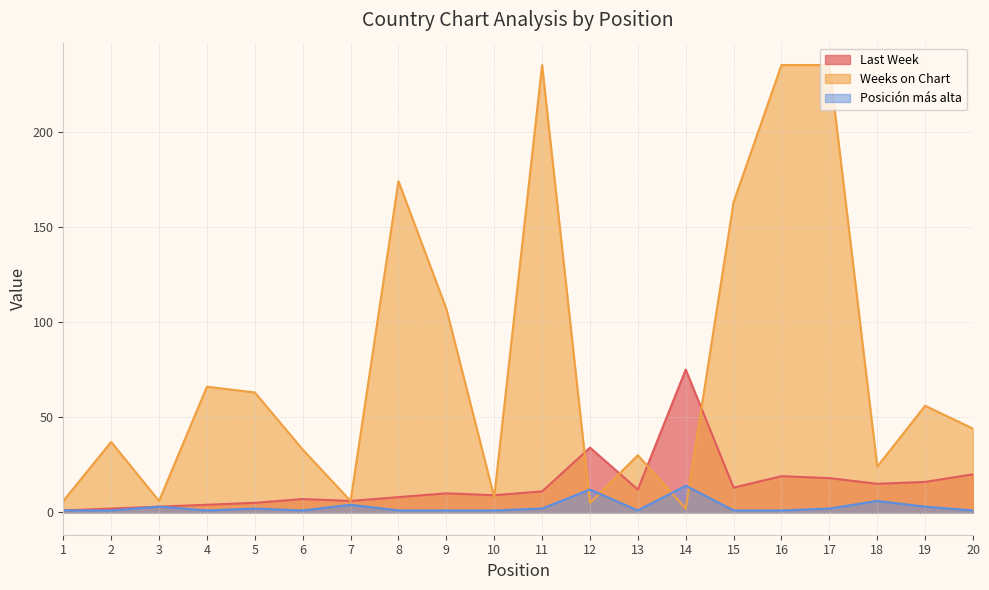

Rank the categories by Weeks on Chart value from lowest to highest.

14, 12, 1, 3, 7, 10, 18, 13, 6, 2, 20, 19, 5, 4, 9, 15, 8, 11, 16, 17